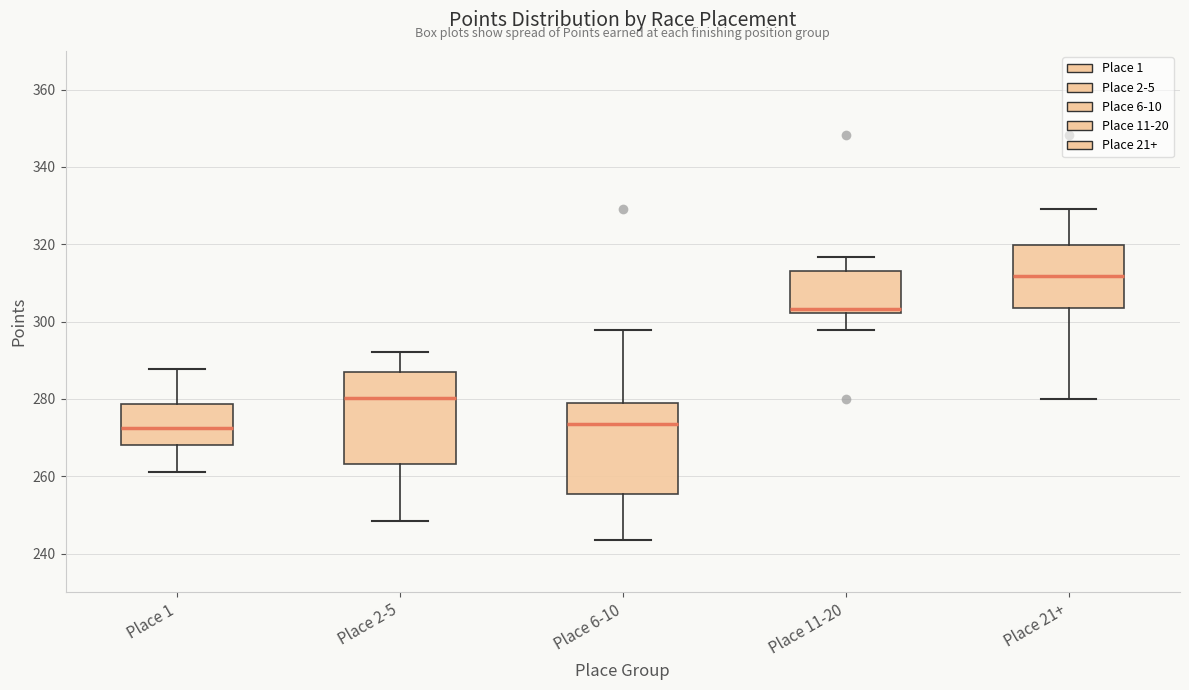

Reading left to right, read every box against the y-axis: the position of its median line, the range the box covers, and the ends of its whiskers. The values are not printed on the chart, so give them approximately, as read against the axis.

Place 1: median 272, box 268 to 278, whiskers 262 to 288
Place 2-5: median 280, box 264 to 286, whiskers 248 to 292
Place 6-10: median 274, box 256 to 278, whiskers 244 to 298
Place 11-20: median 304, box 302 to 314, whiskers 298 to 316
Place 21+: median 312, box 304 to 320, whiskers 280 to 330